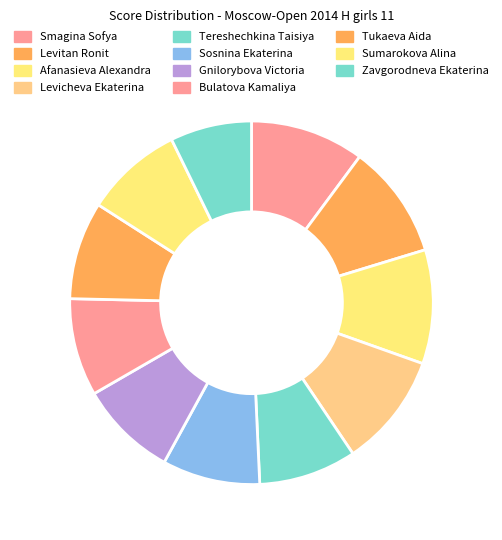

Is there a majority slice in this chart?

No